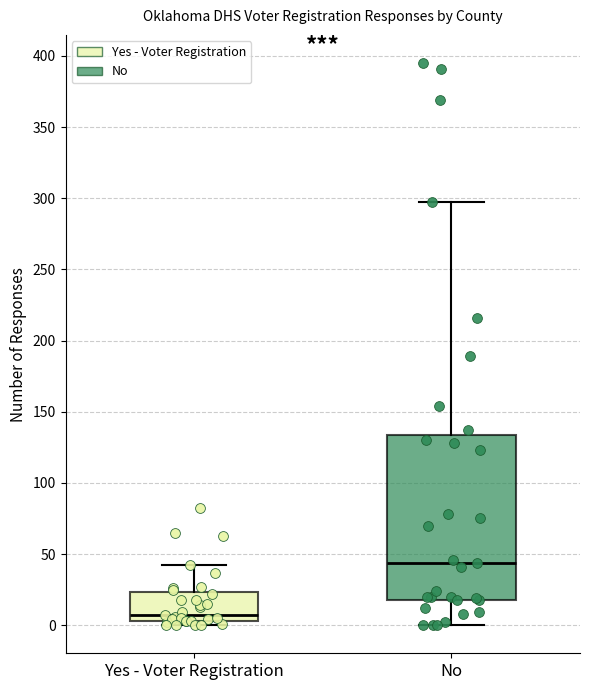

Where does the lower whisker of the box for No end on the y-axis? The values are not printed on the chart, so give them approximately, as read against the axis.

0